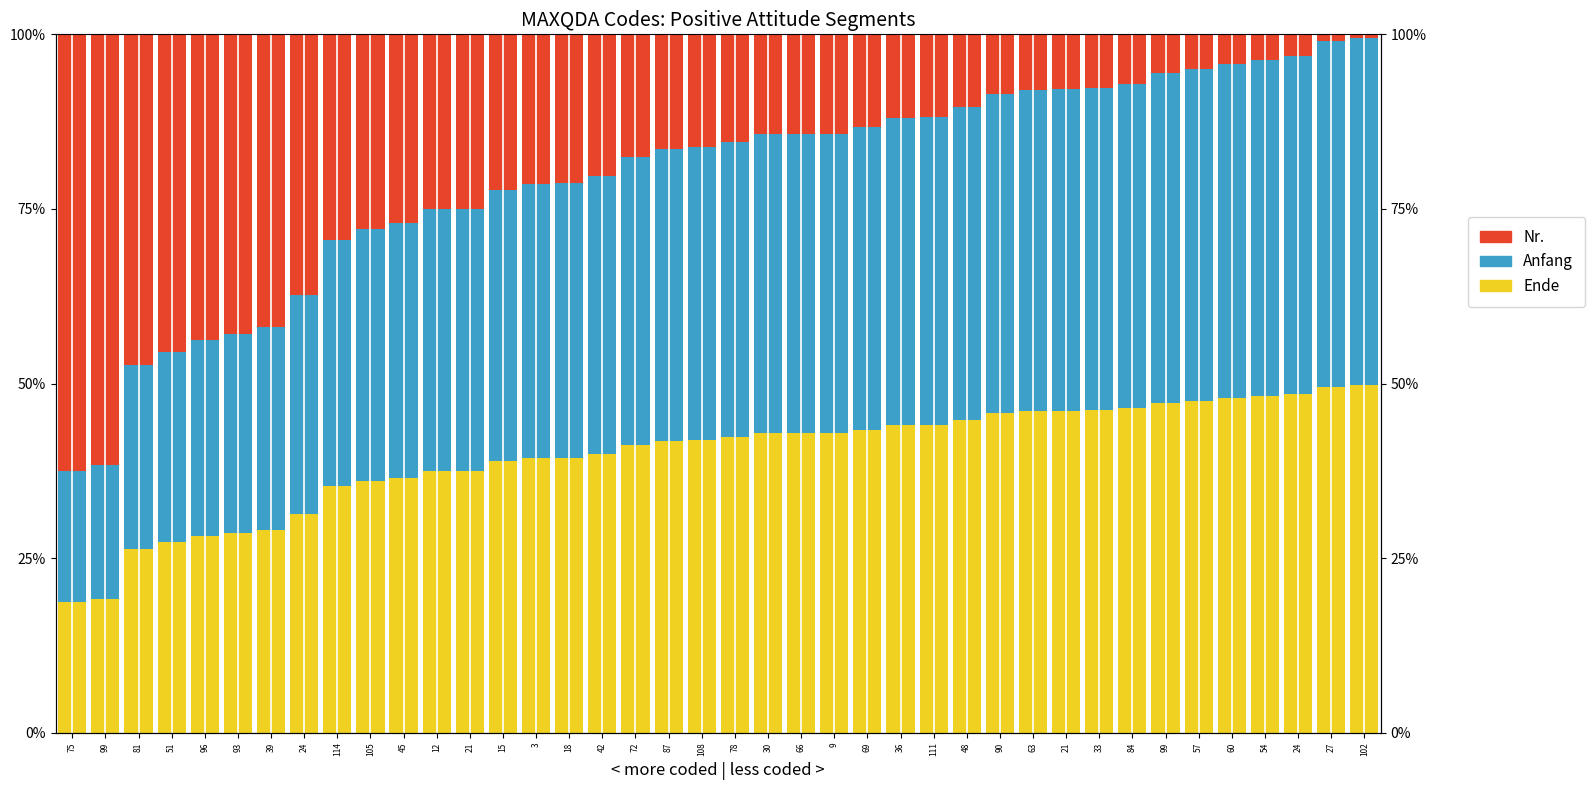

How many bars are there in total?

120